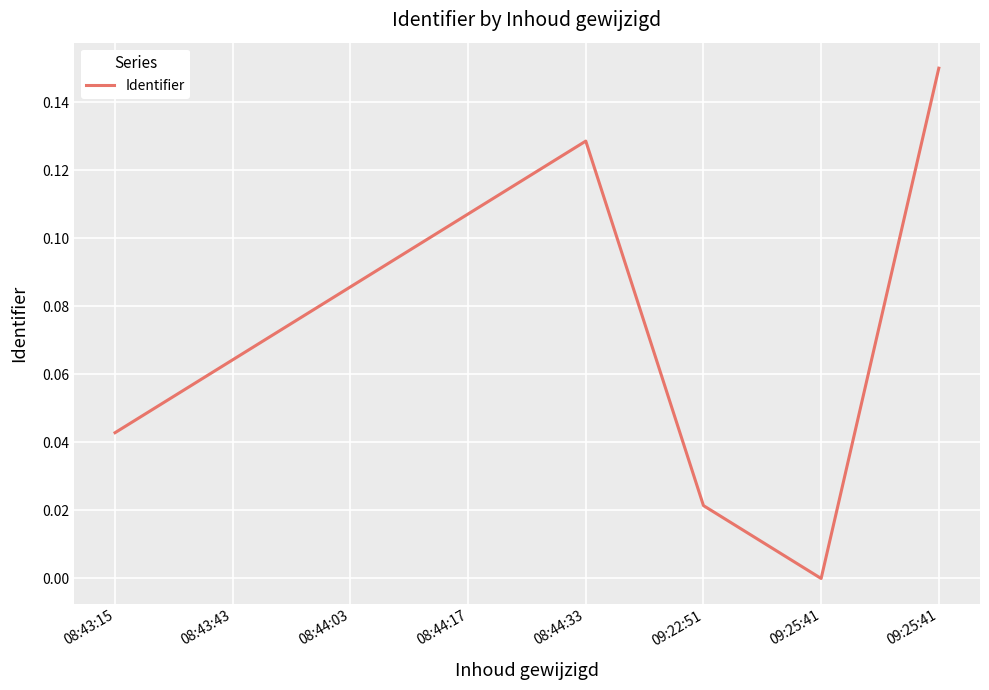

How many values exceed 0?

7